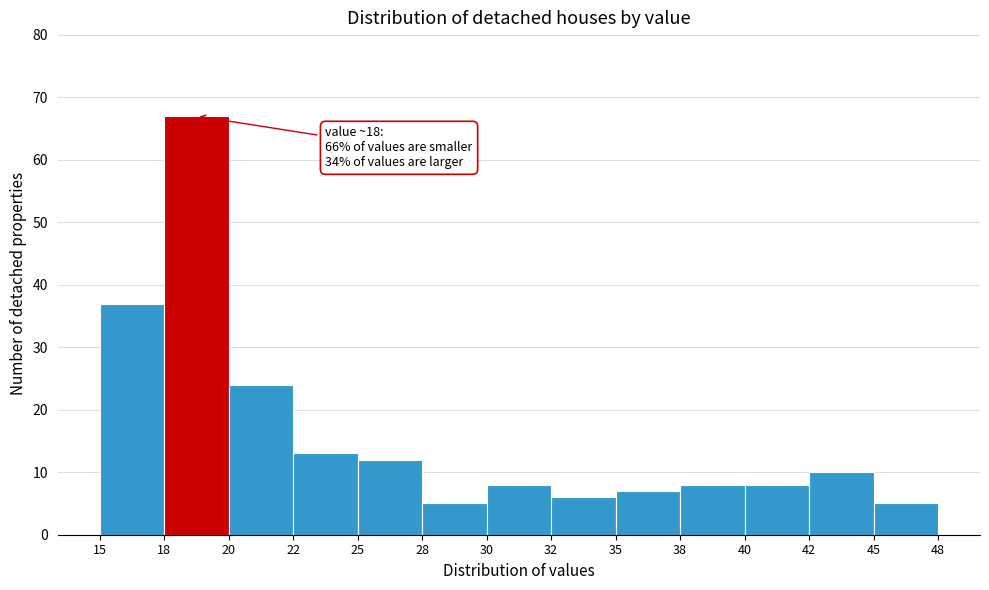

Reading left to right, list all the values displayed in this chart.

15=37	18=67	20=24	22=13	25=12	28=5	30=8	32=6	35=7	38=8	40=8	42=10	45=5